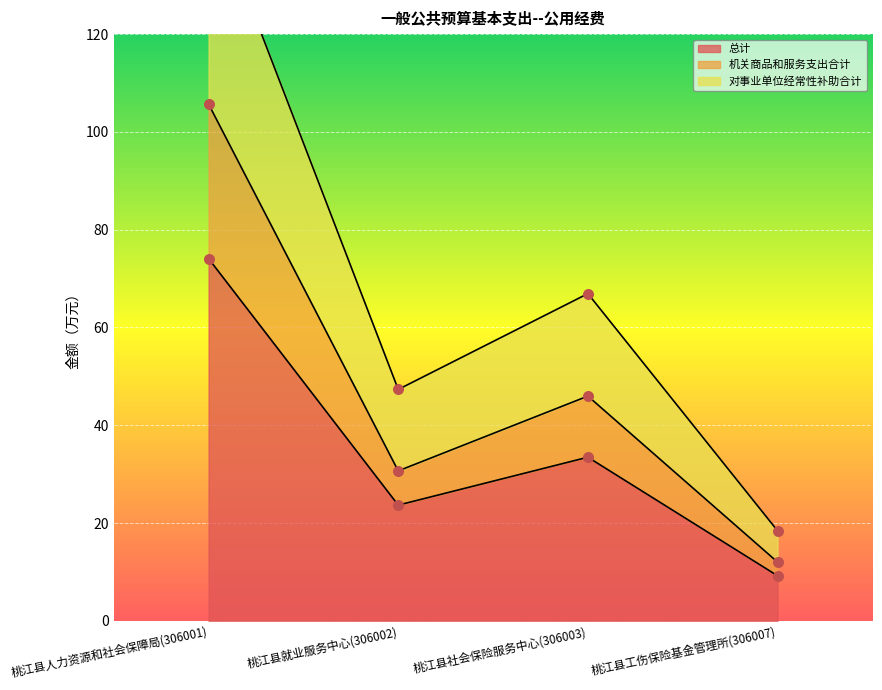

At which category is the sum across all series the highest?

桃江县人力资源和社会保障局(306001)